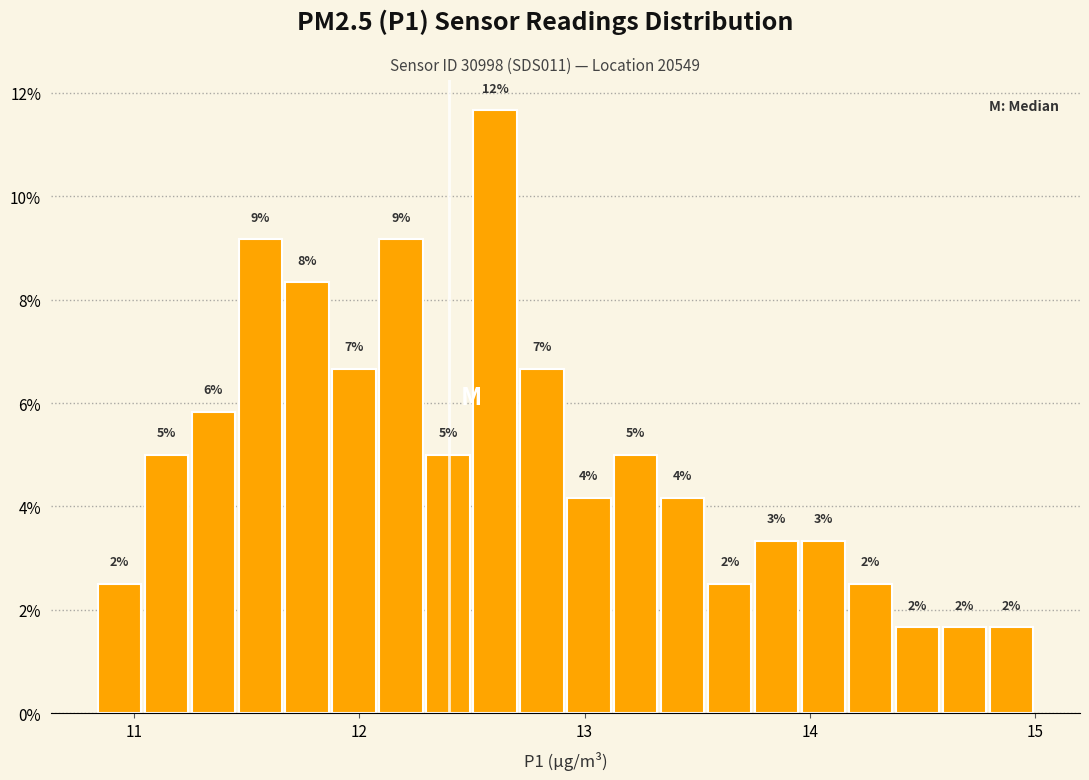

Around what value on the x-axis is the tallest bar? Give the approximate position of its centre, as read against the axis.

12.6